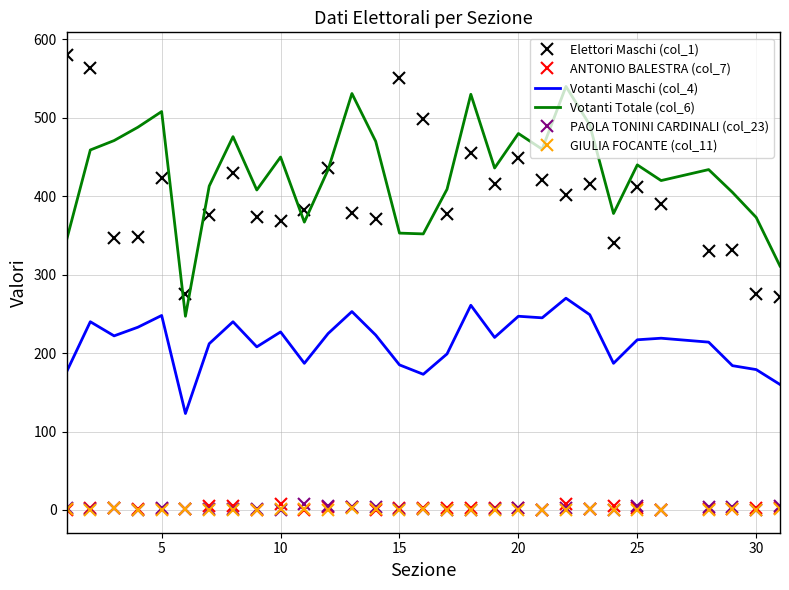

True or false: GIULIA FOCANTE (col_11) and Votanti Maschi (col_4) cross at least once.

False